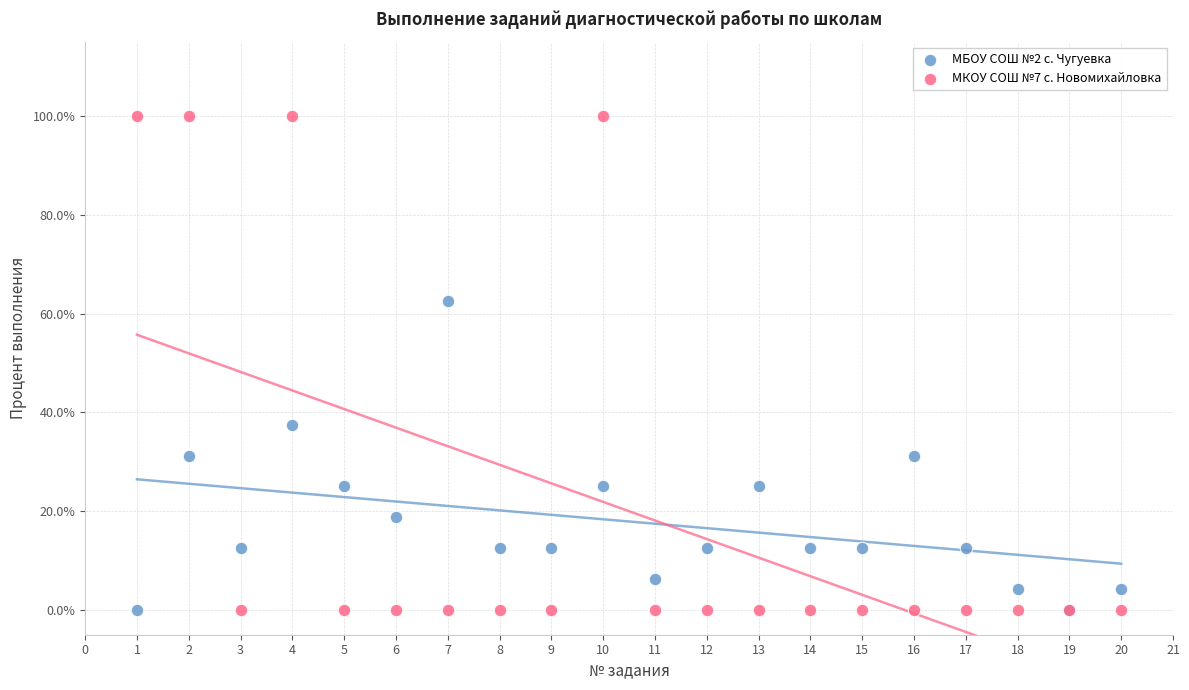

Which series has the widest spread of Y values?

МКОУ СОШ №7 с. Новомихайловка